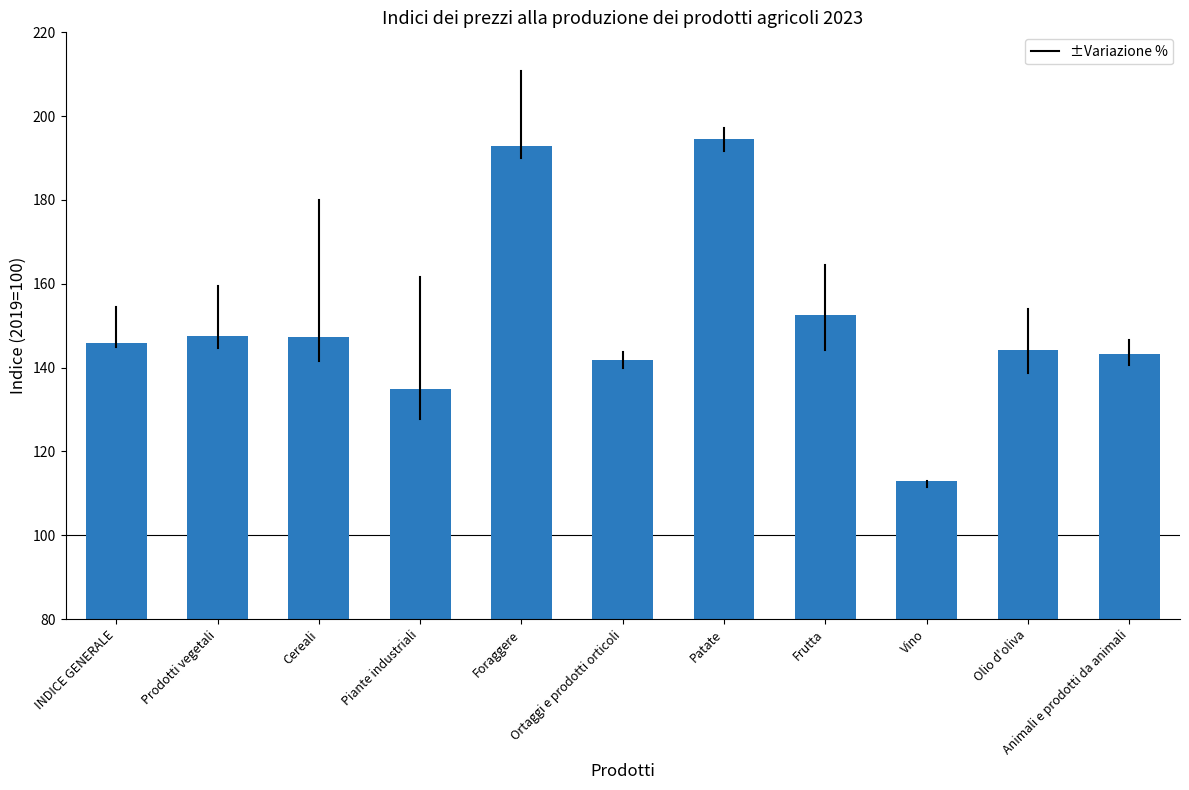

Does the chart contain any negative values?

No